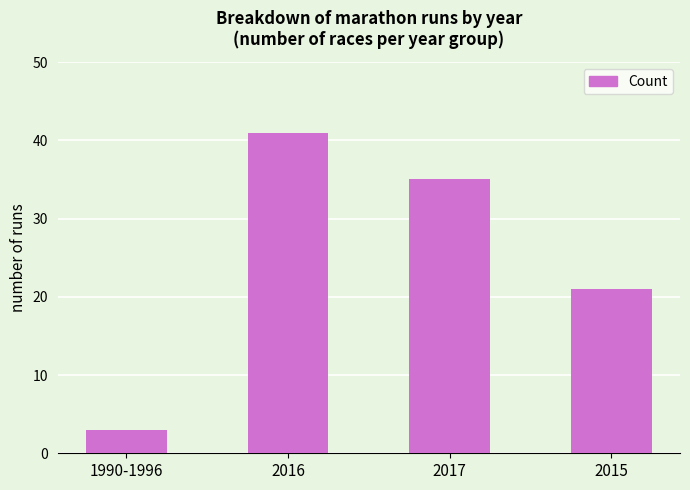

What is the change in value from 2016 to 2015?

-20